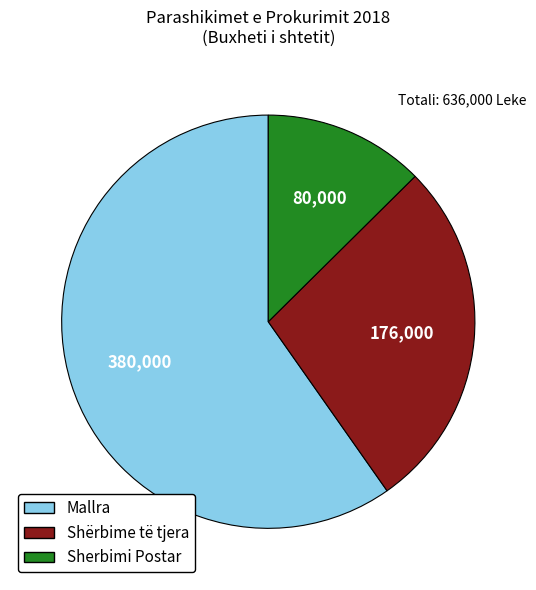

The Mallra slice represents 73% of the pie. True or false?

False